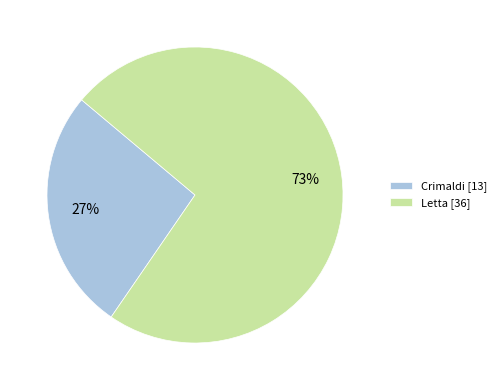

Does Letta represent more than half of the total?

Yes